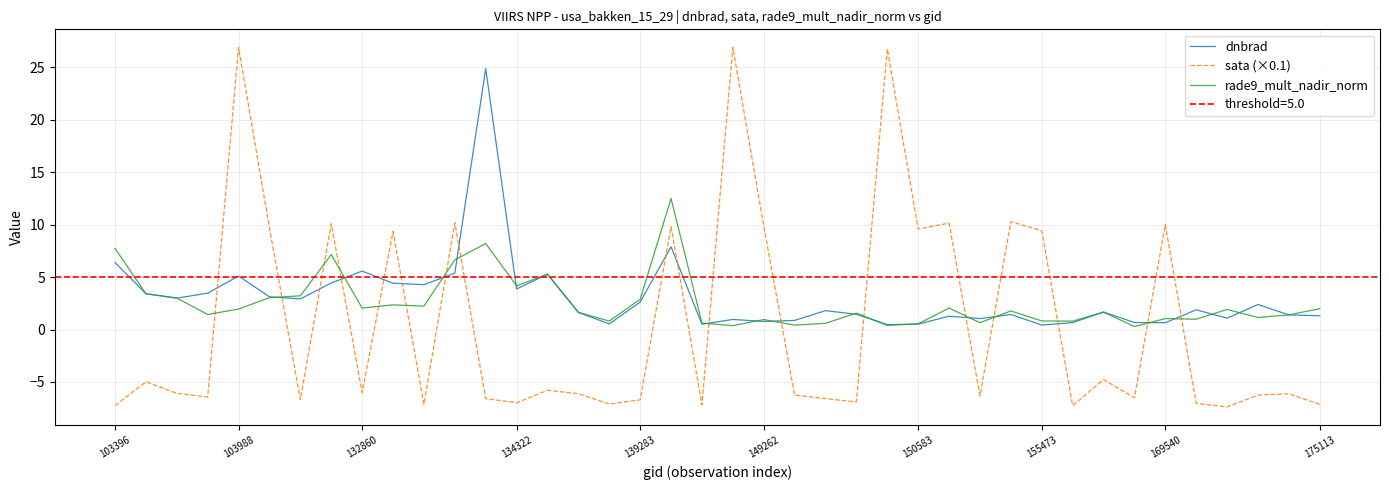

What is the average value of the rade9_mult_nadir_norm series?

2.5